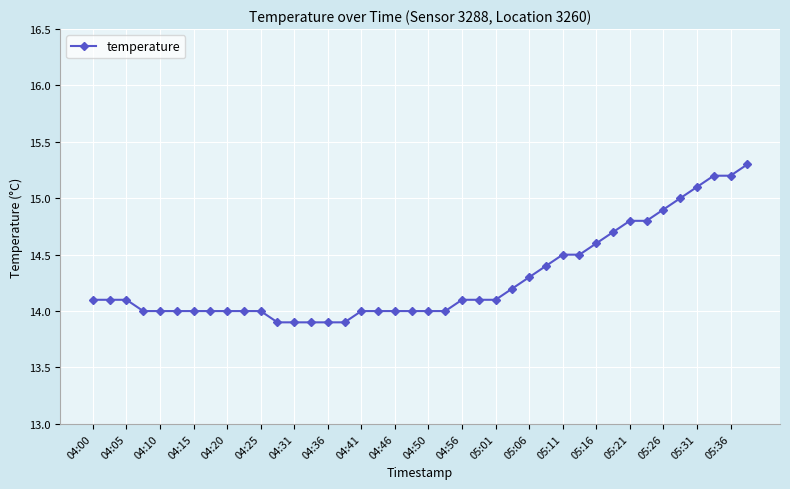

What is the value of the 24th point from the left?

14.1